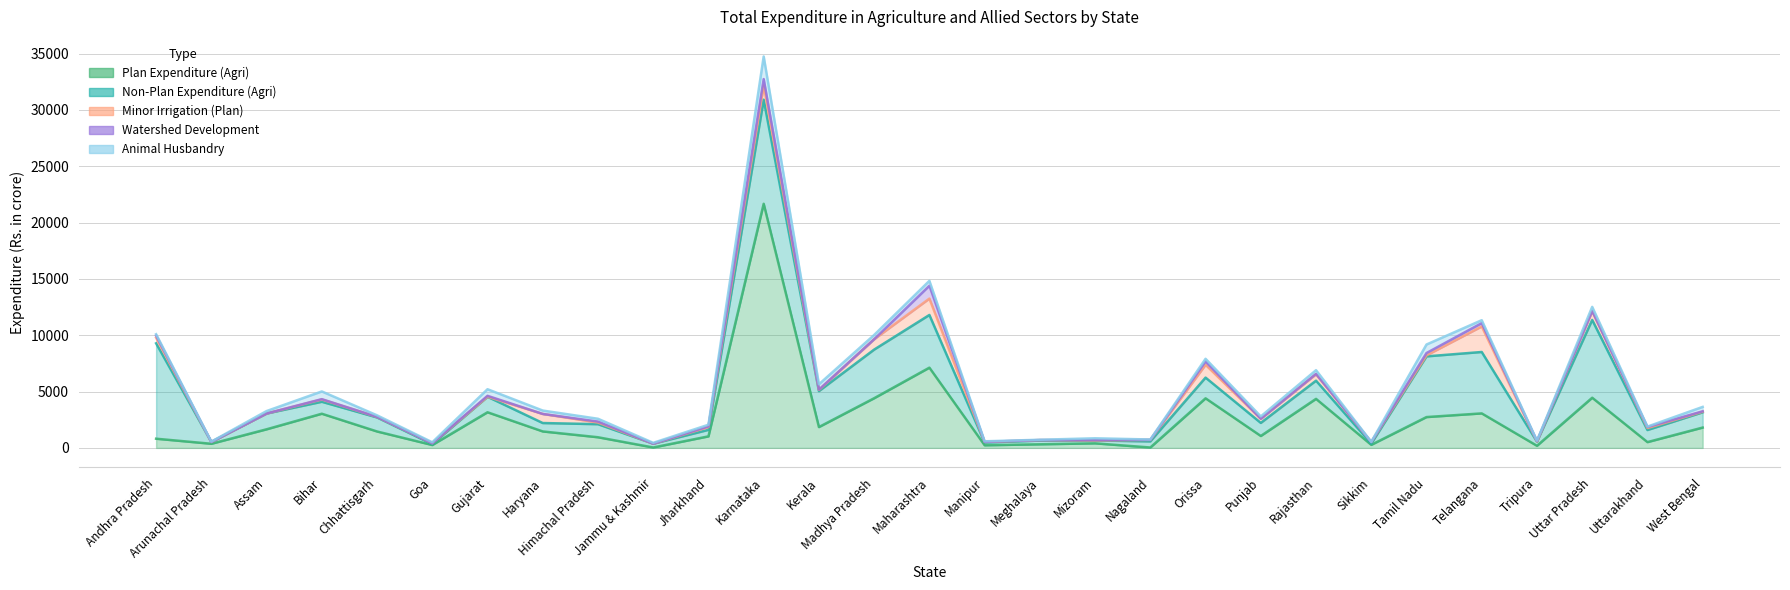

The value of Plan Expenditure (Agri) at Mizoram is 403.6. True or false?

True